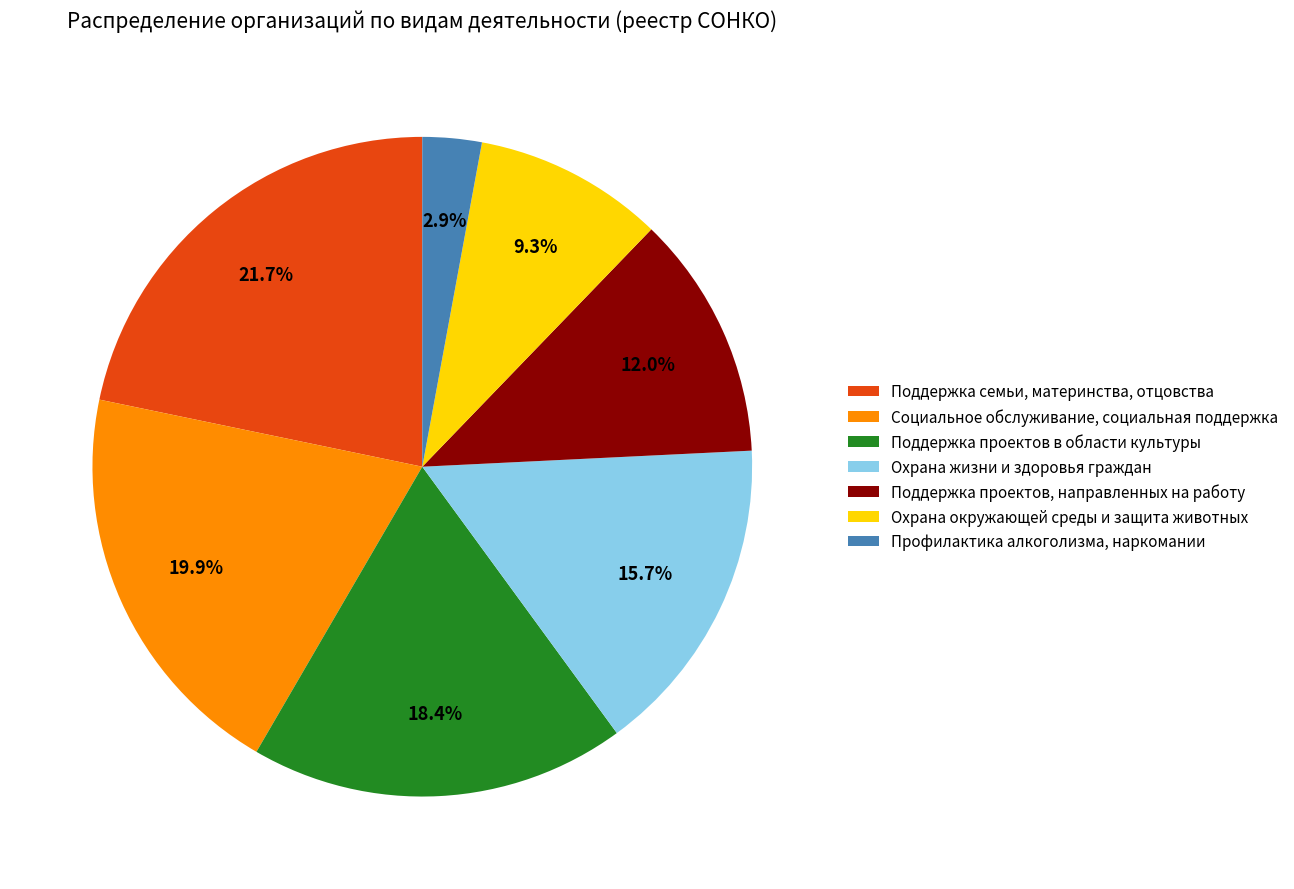

Combined, what portion of the pie is Профилактика алкоголизма, наркомании and Социальное обслуживание, социальная поддержка?

22.8%